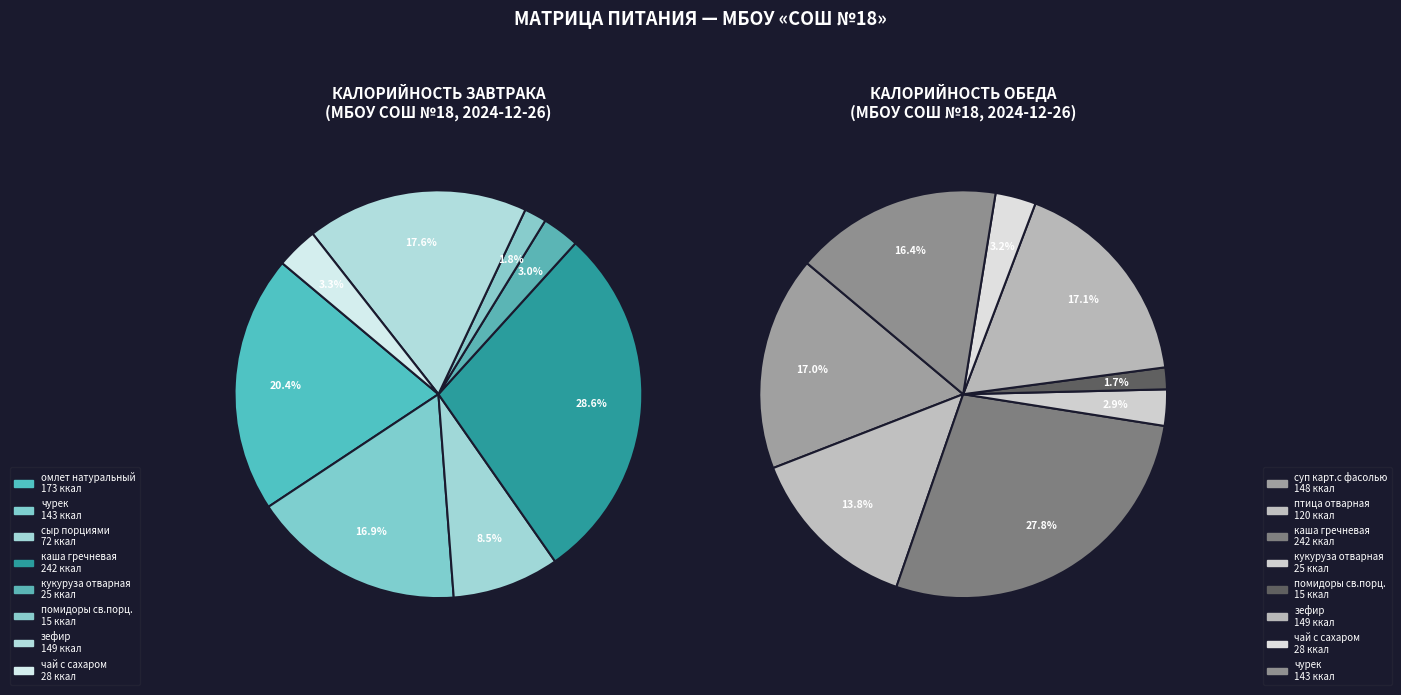

Which has a higher value, сыр порциями or каша гречневая (Завтрак)?

каша гречневая (Завтрак)